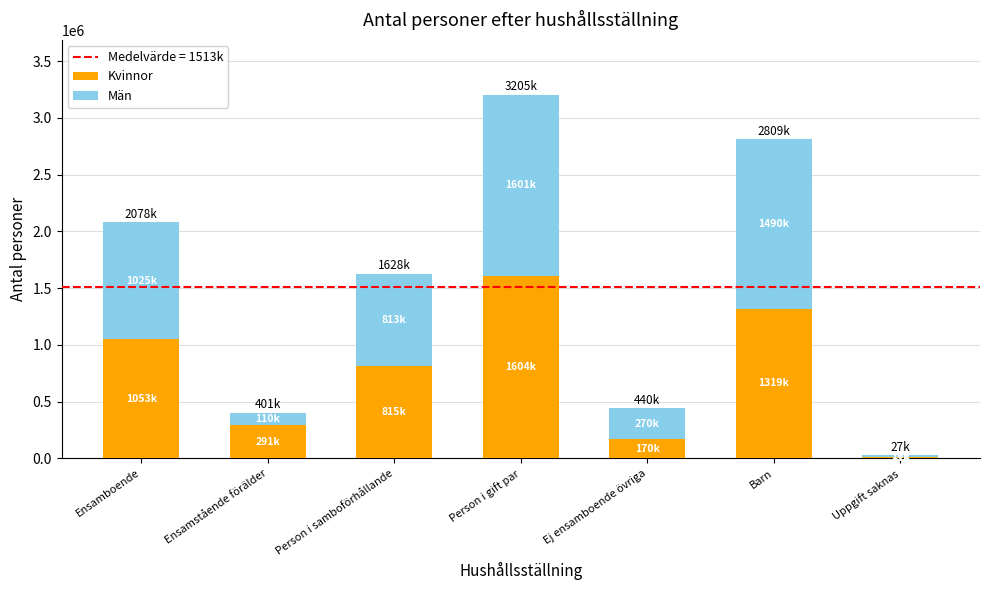

The value of Kvinnor at Ej ensamboende övriga is 170352. True or false?

True